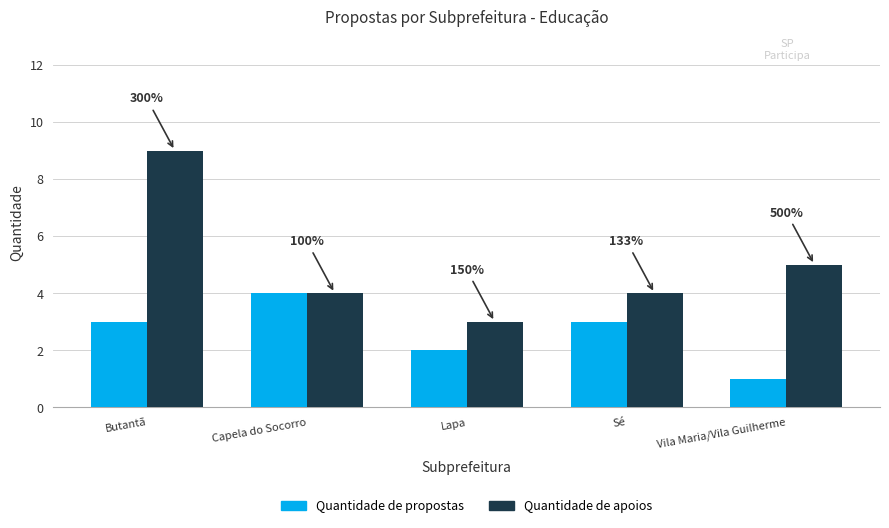

The Quantidade de apoios series shows 2 at Vila Maria/Vila Guilherme. True or false?

False